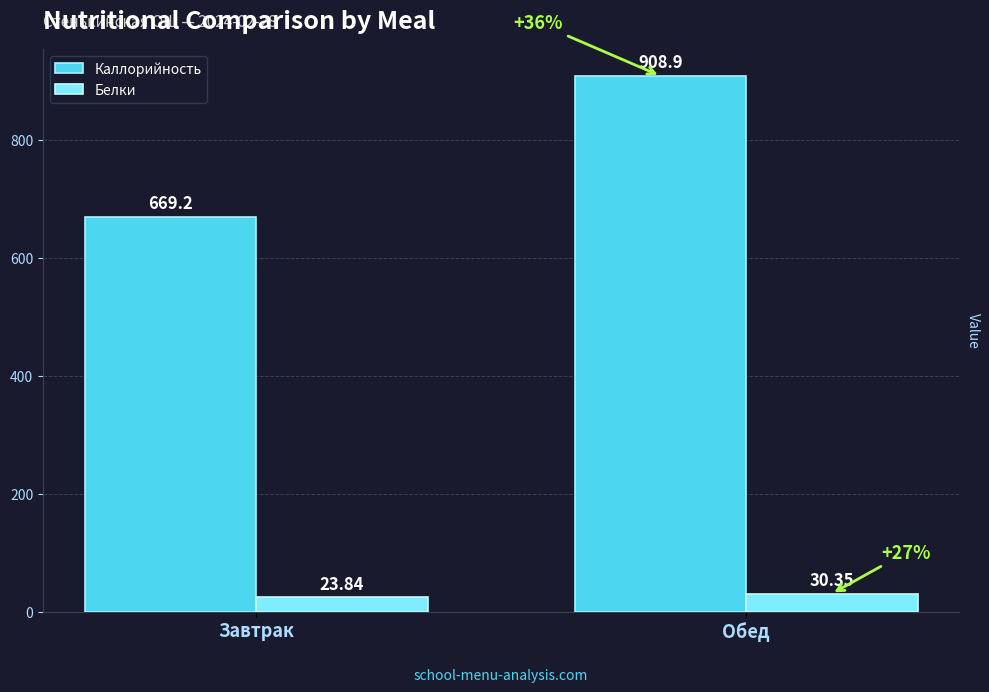

What is the value of the Каллорийность bar at the 2nd from the left?

908.9